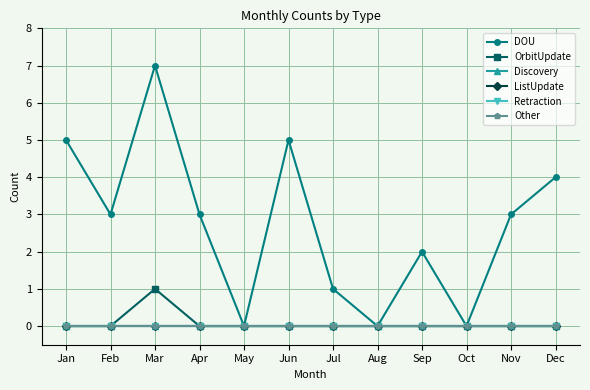

Is this an area chart (filled region under the line)?

No